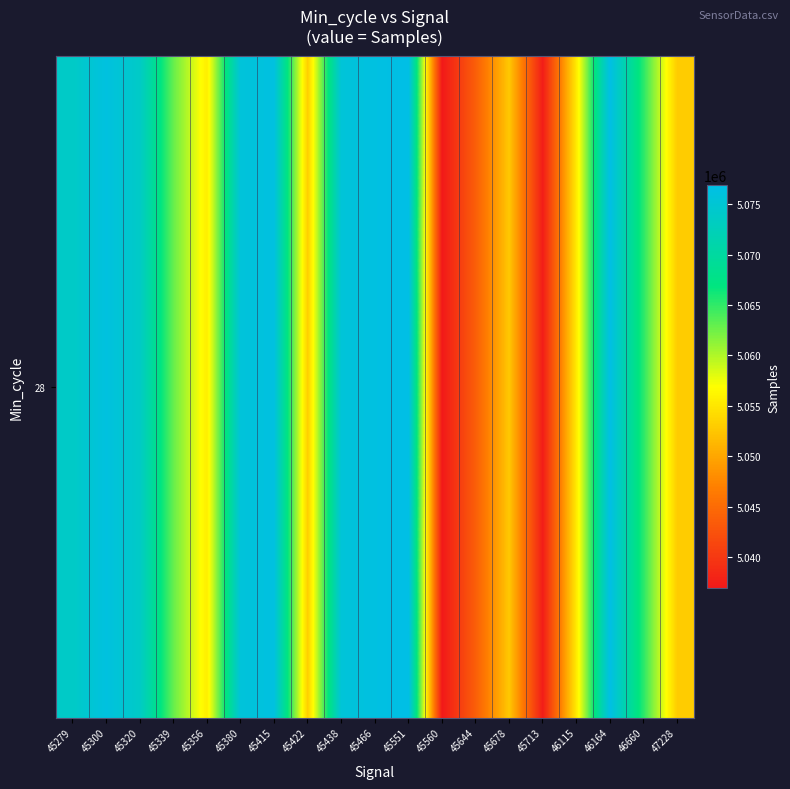

What is the difference between the maximum and minimum values?

39986